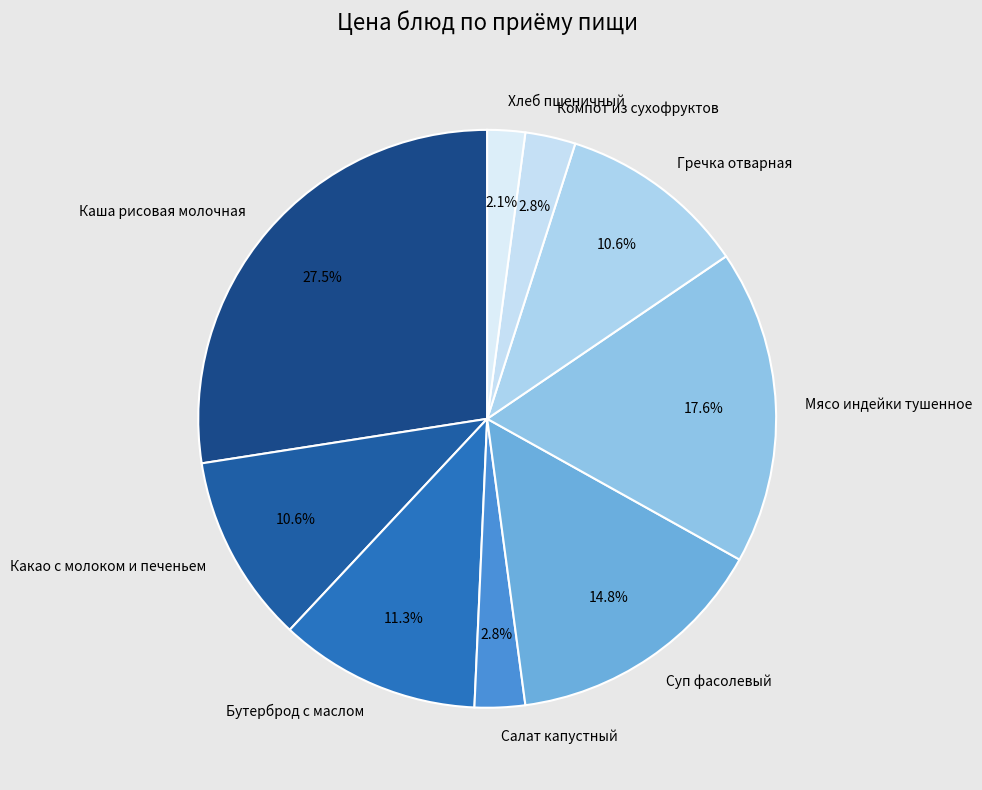

Which slice is the largest?

Каша рисовая молочная